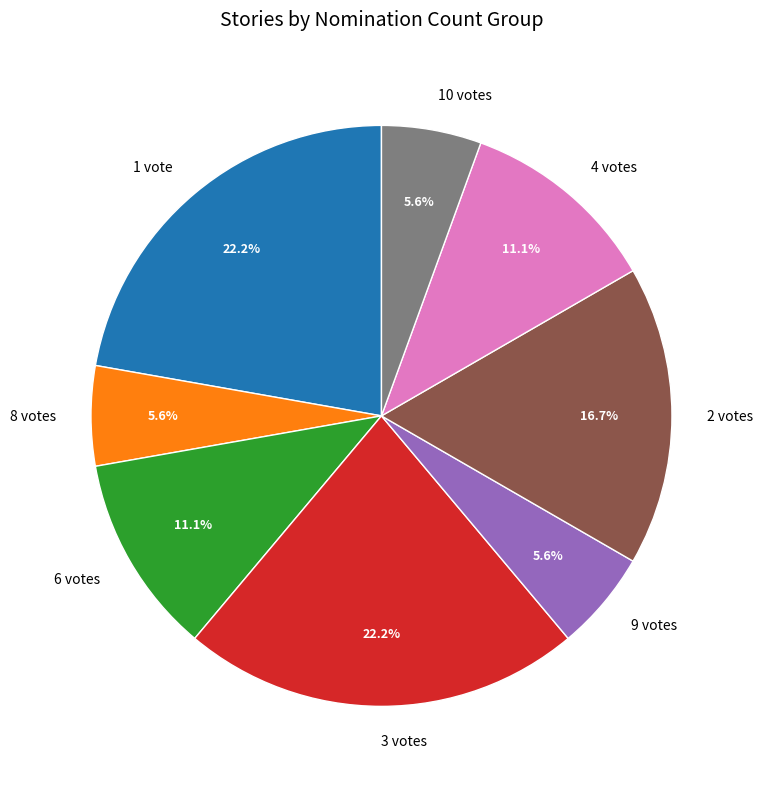

Does 9 votes account for over 50% of the chart?

No